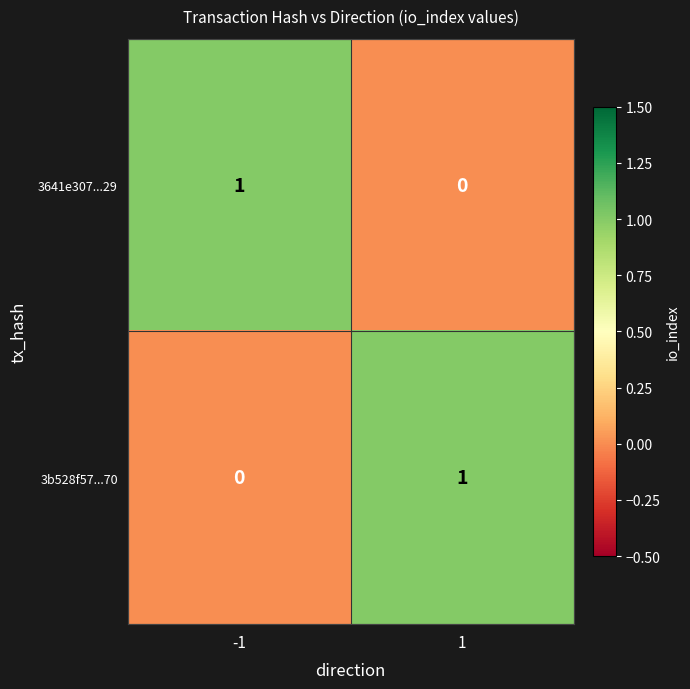

How many values in the 3641e307...29 series are below 1?

1